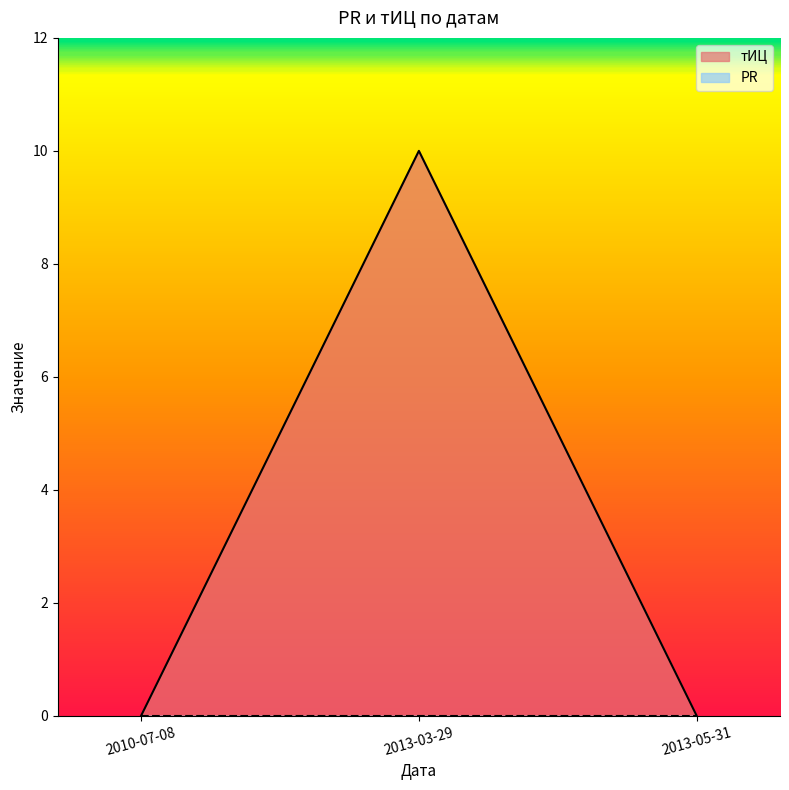

What is the label of the 2nd point from the left?

2013-03-29